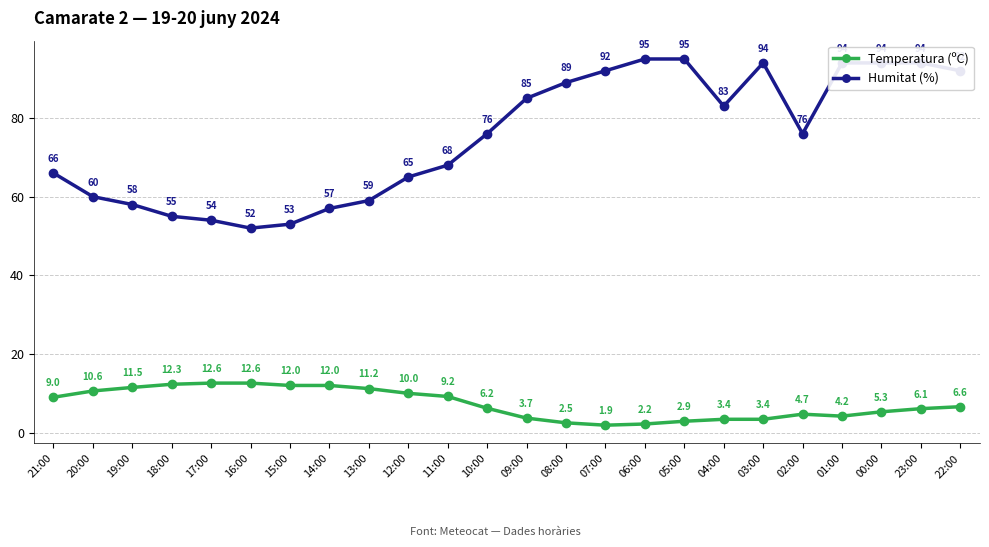

True or false: Temperatura (ºC) has a value of 14.2 at 11:00.

False